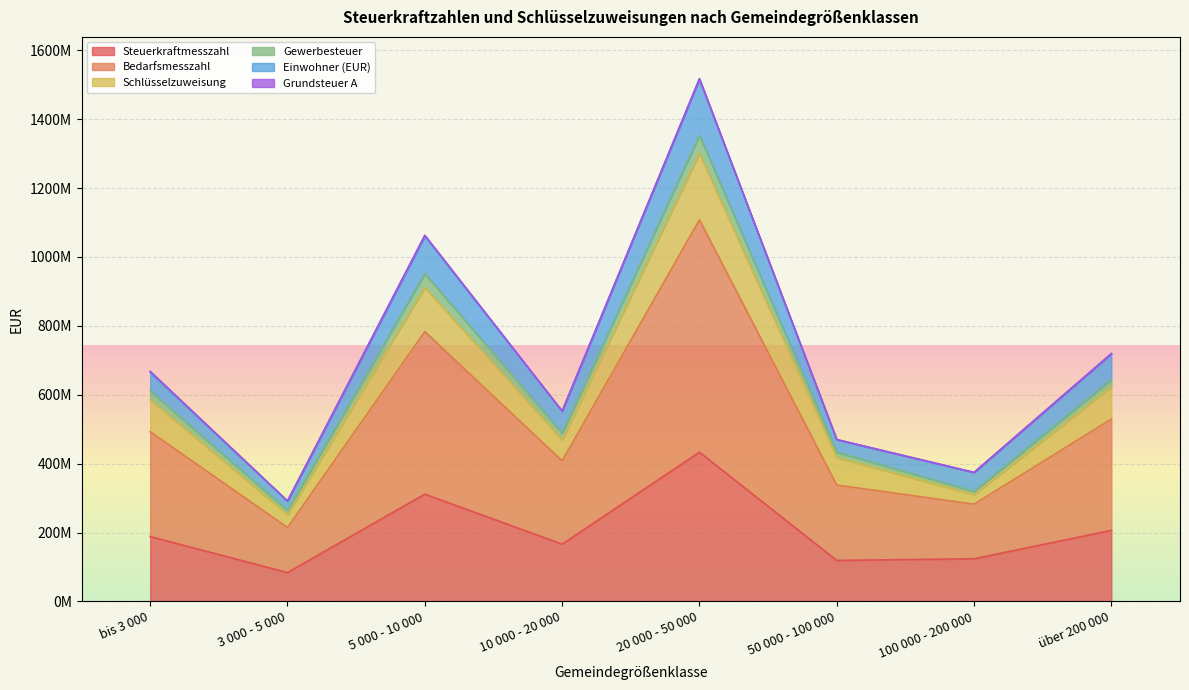

What is the difference between the second highest and minimum values in the Gewerbesteuer series?

687699443.3